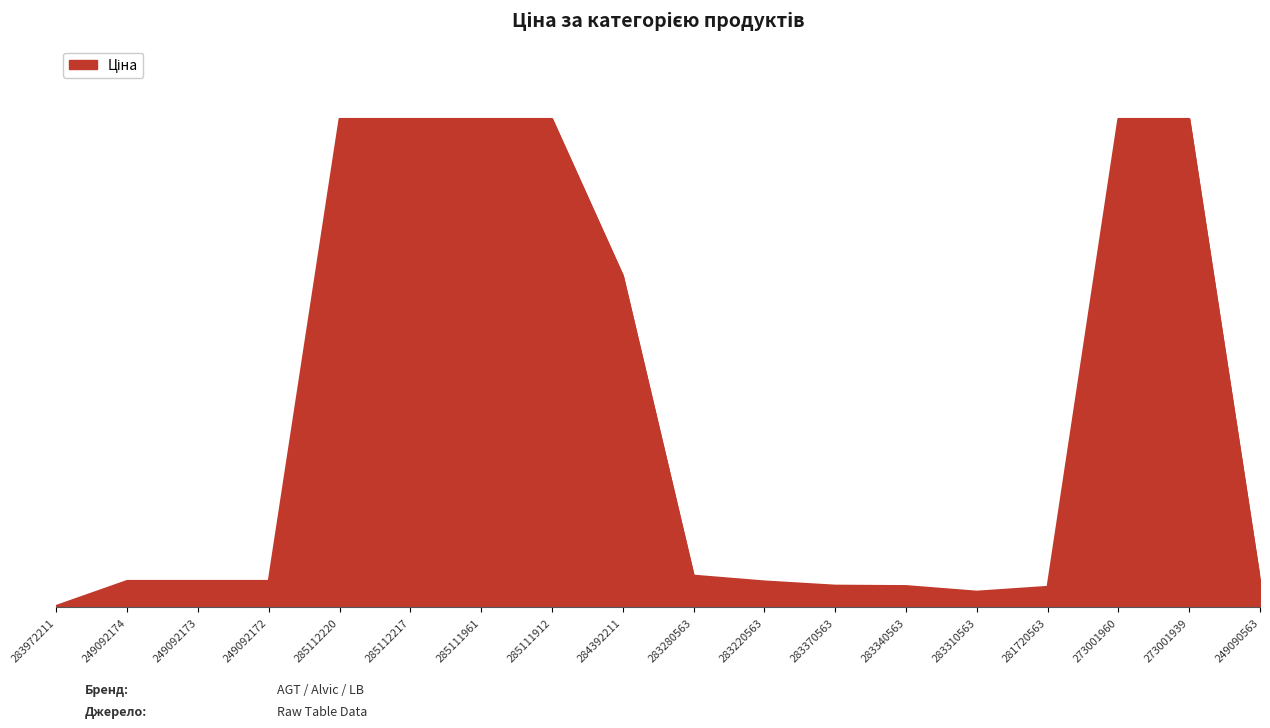

Does the chart have visible grid lines?

No